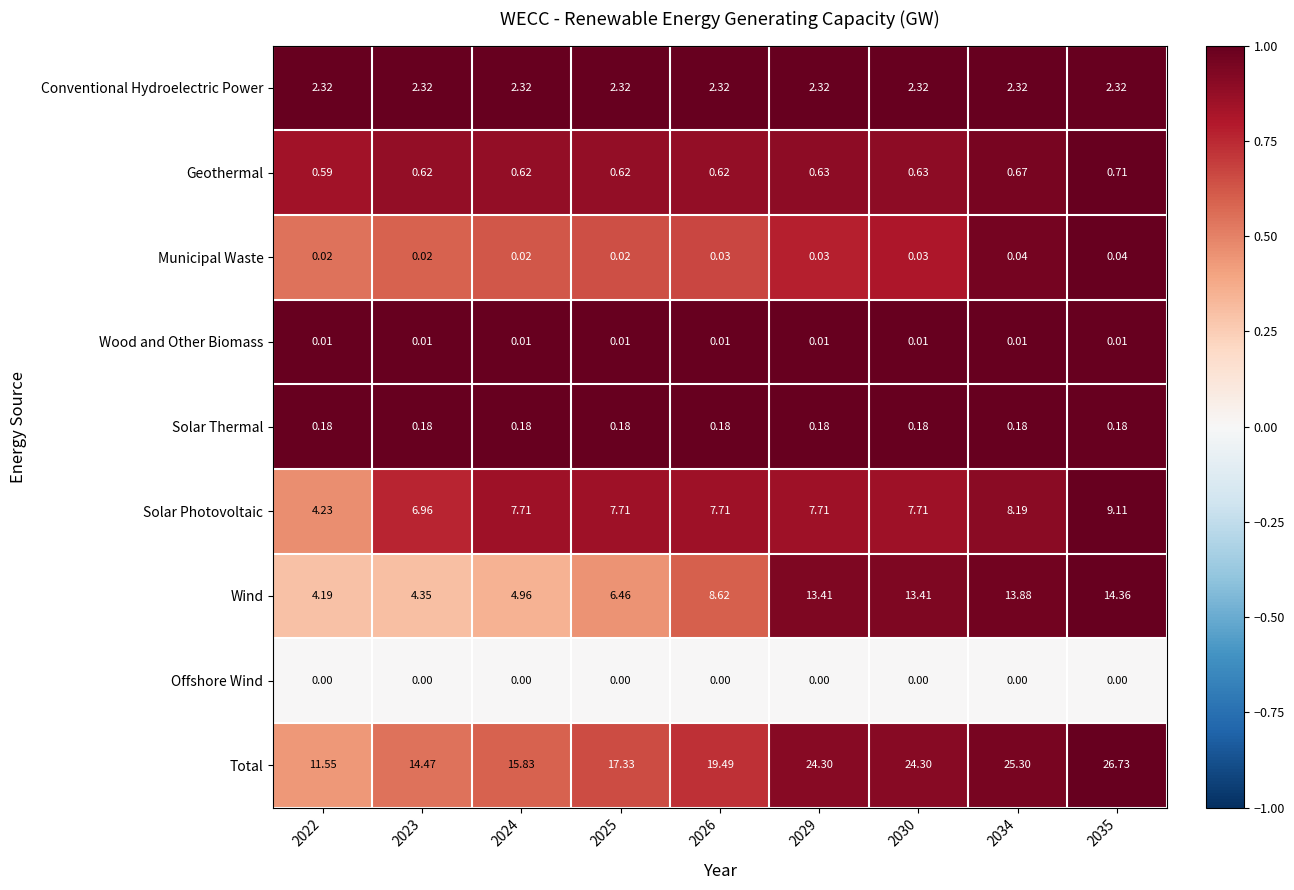

Which series has the largest total across all categories?

Total